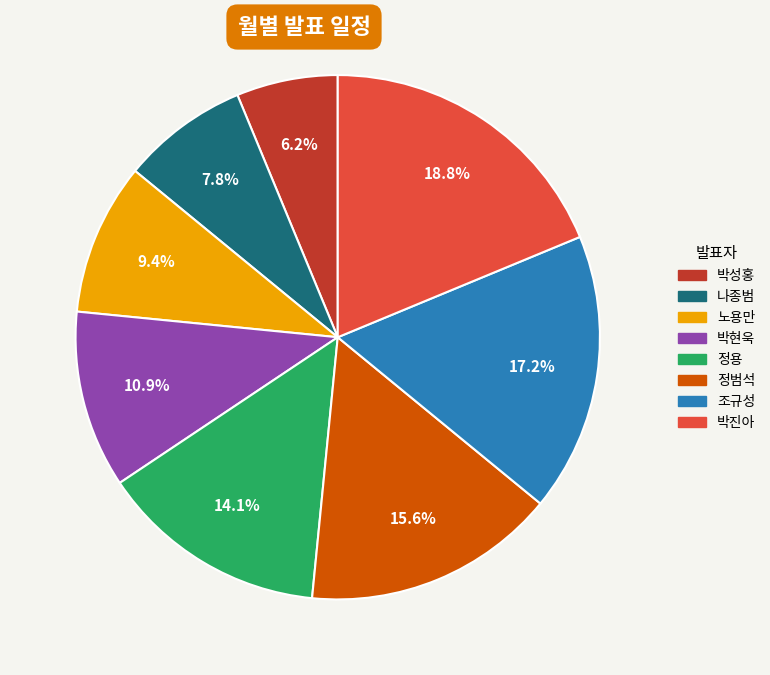

What percentage is NOT represented by 정용?

85.9%